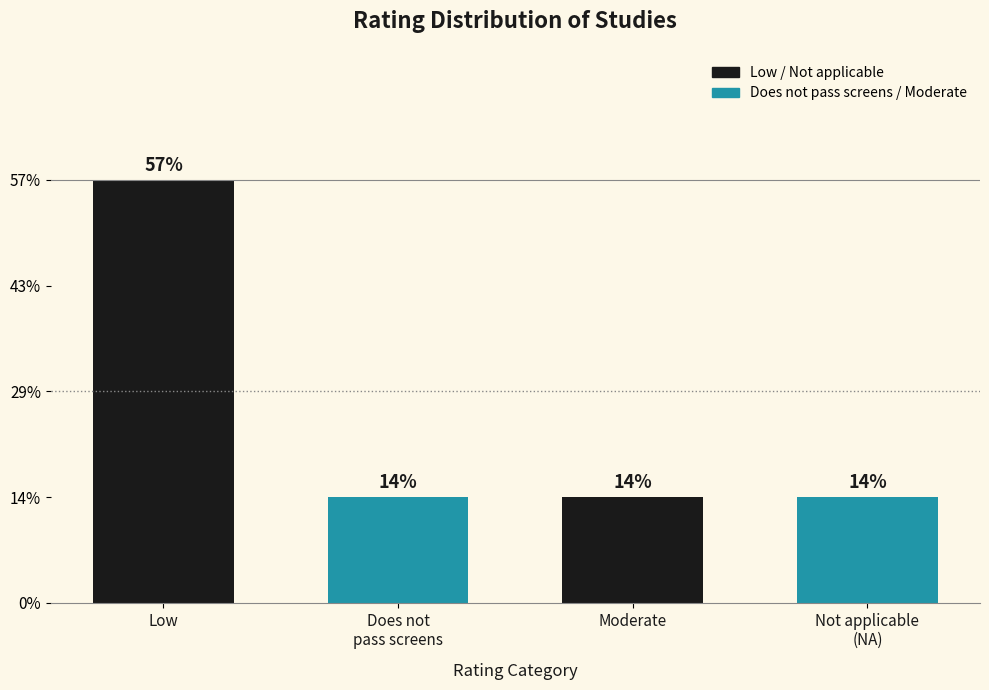

Does the chart contain any negative values?

No